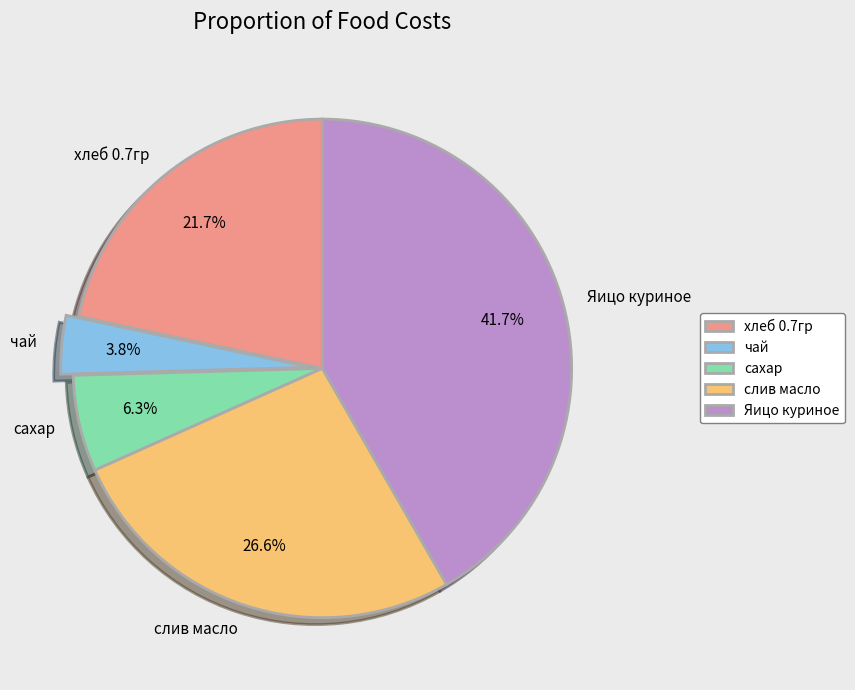

To the nearest percent, what is the difference between the largest and smallest slice percentages?

38%